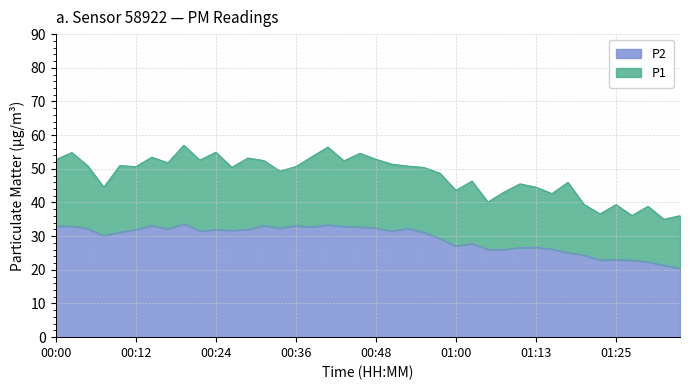

What are all the series names shown in the legend?

P2, P1